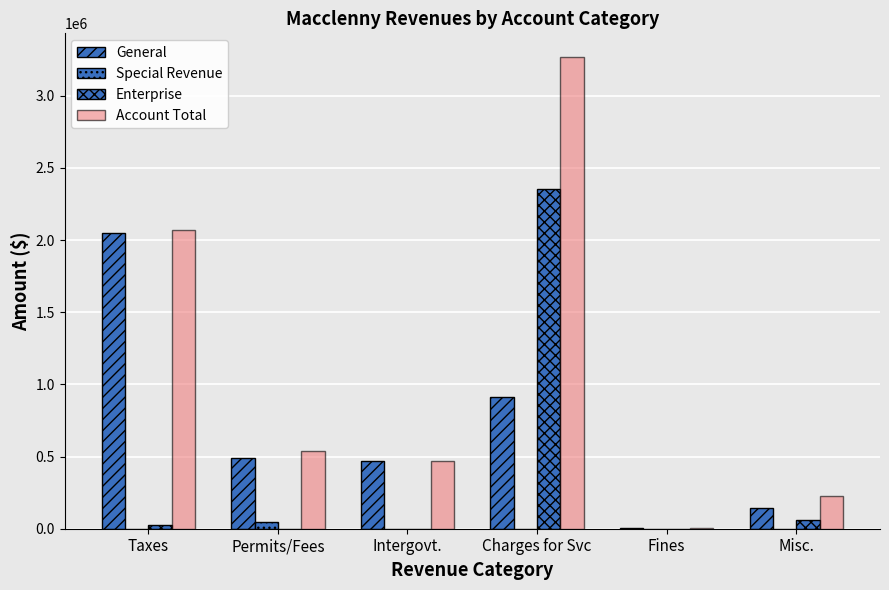

True or false: Special Revenue has a value of 1753 at Charges for Svc.

False